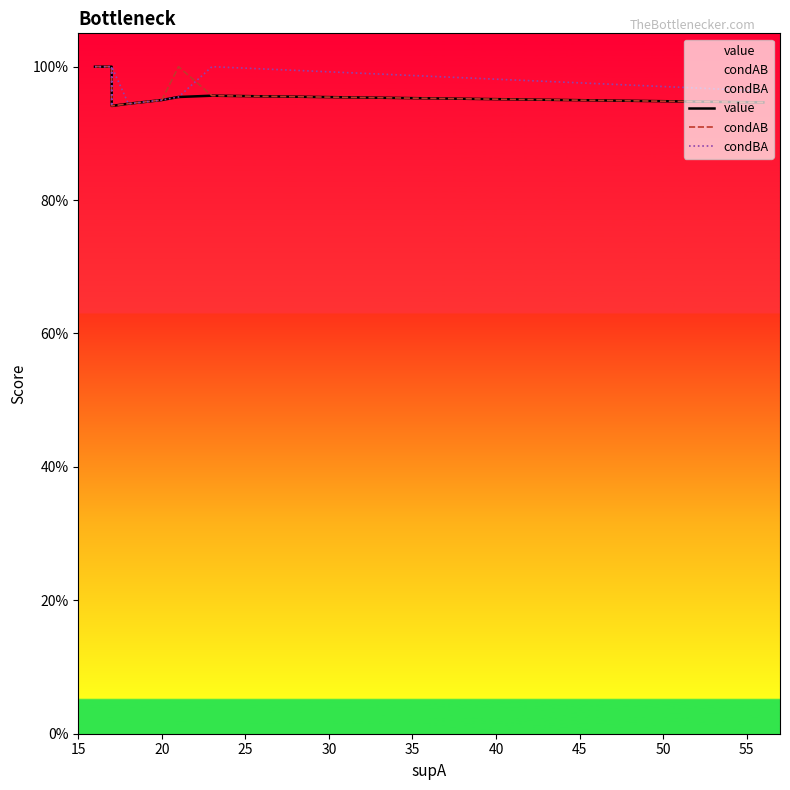

Is the value of condAB at 11 greater than the value of condBA at 16?

No